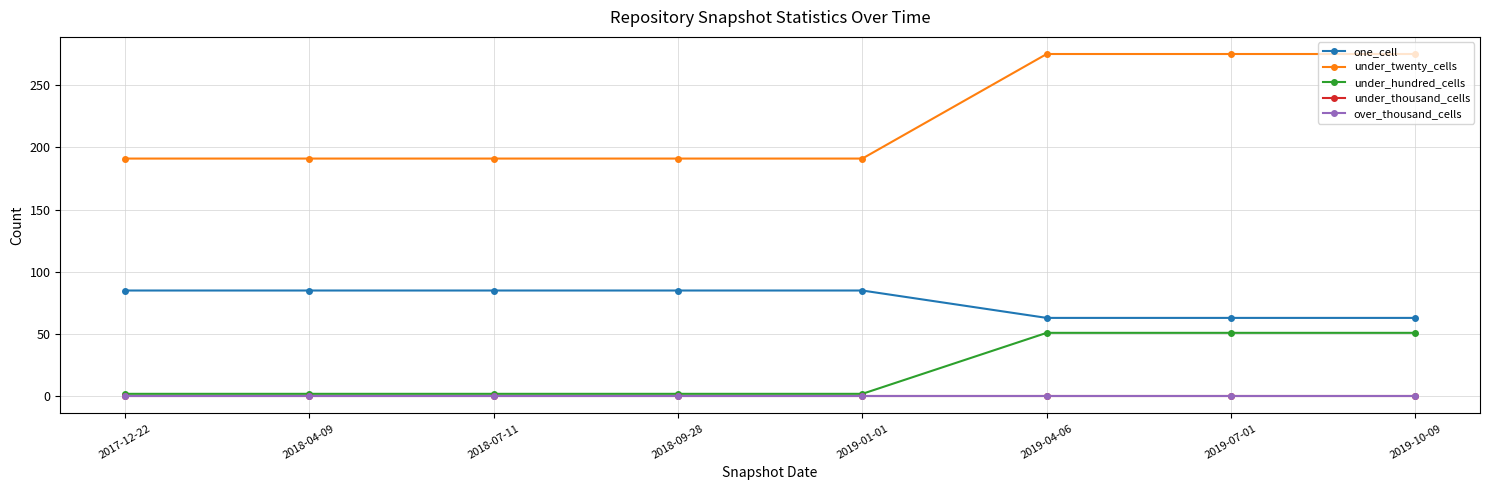

What is the label of the 8th point from the left?

2019-10-09